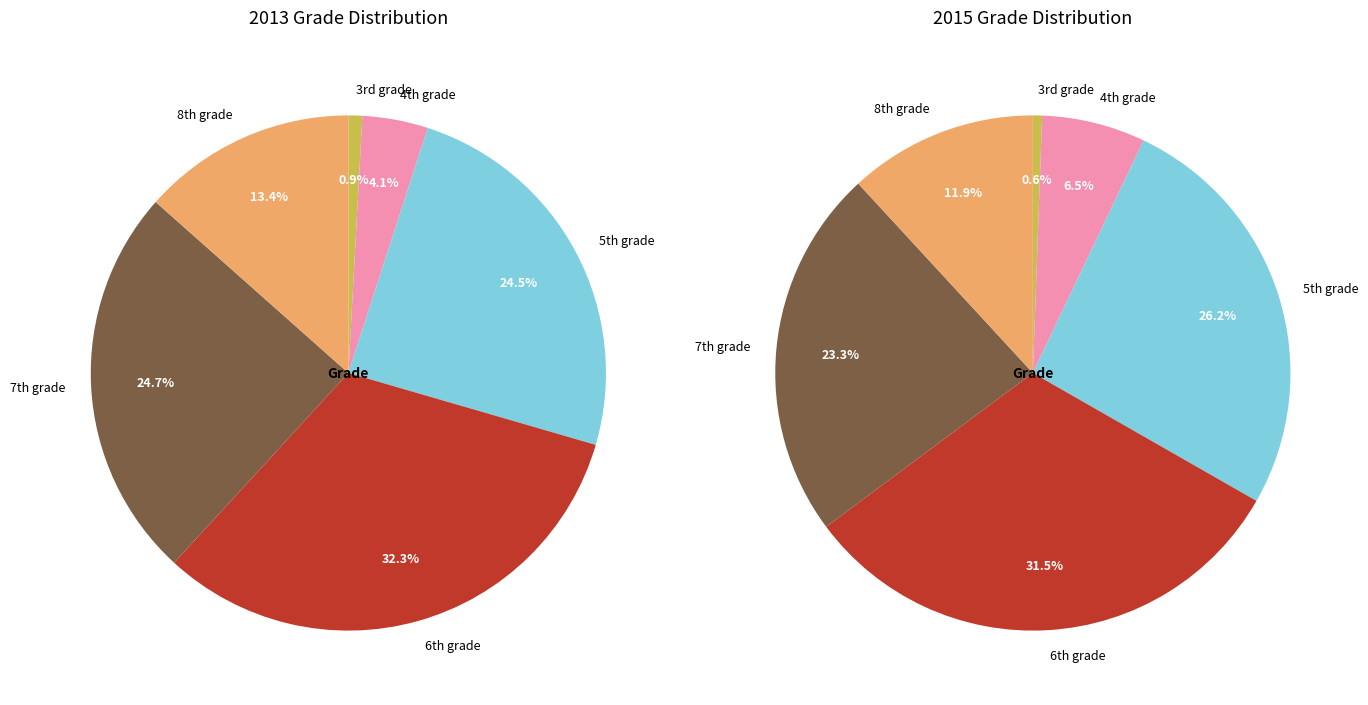

Does any single category account for the majority?

No